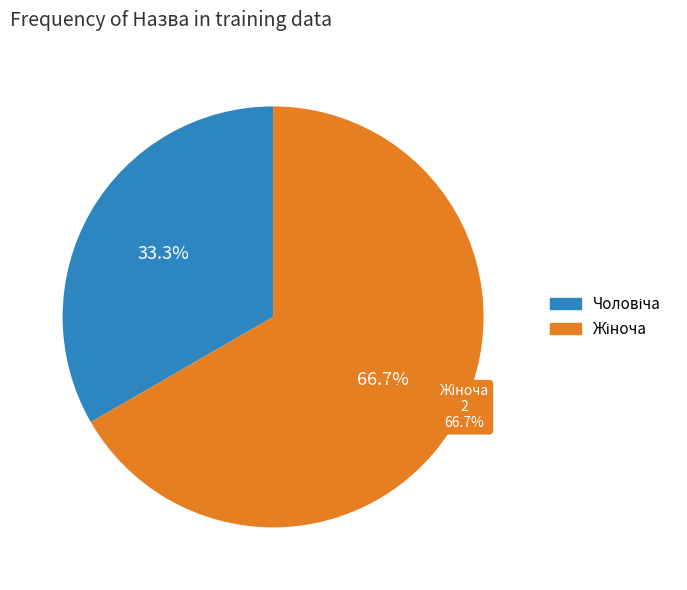

To the nearest percent, what is the average slice percentage?

50%